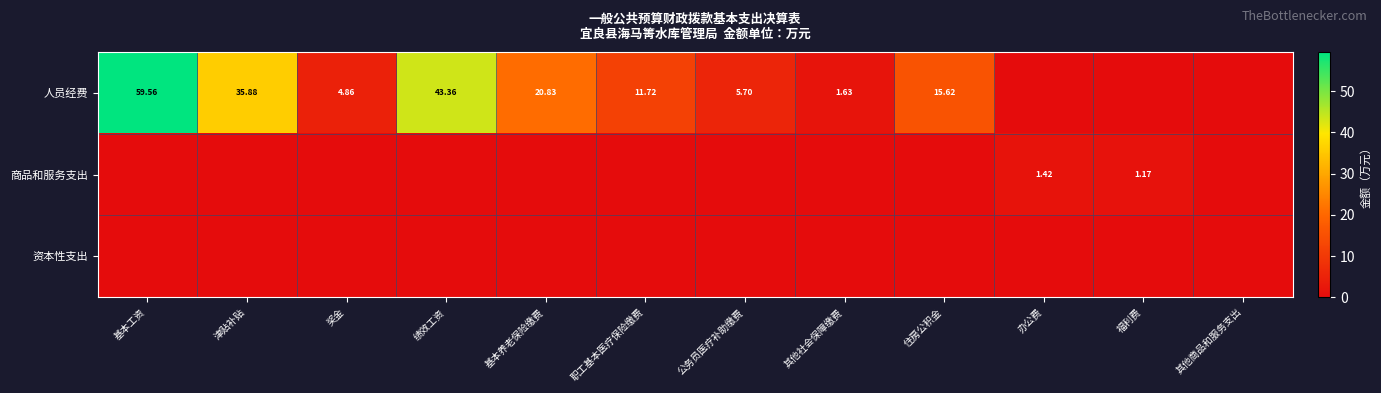

Which series has the largest total across all categories?

人员经费